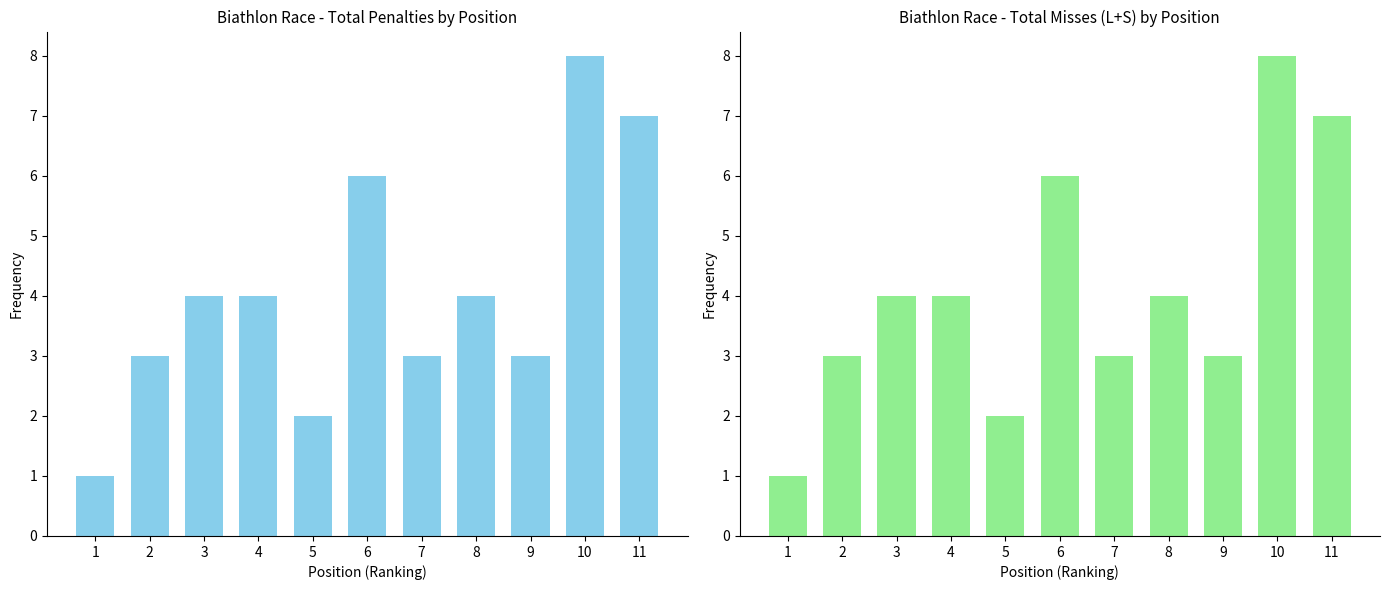

What is the maximum value for Strafzeit (Penalties)?

8